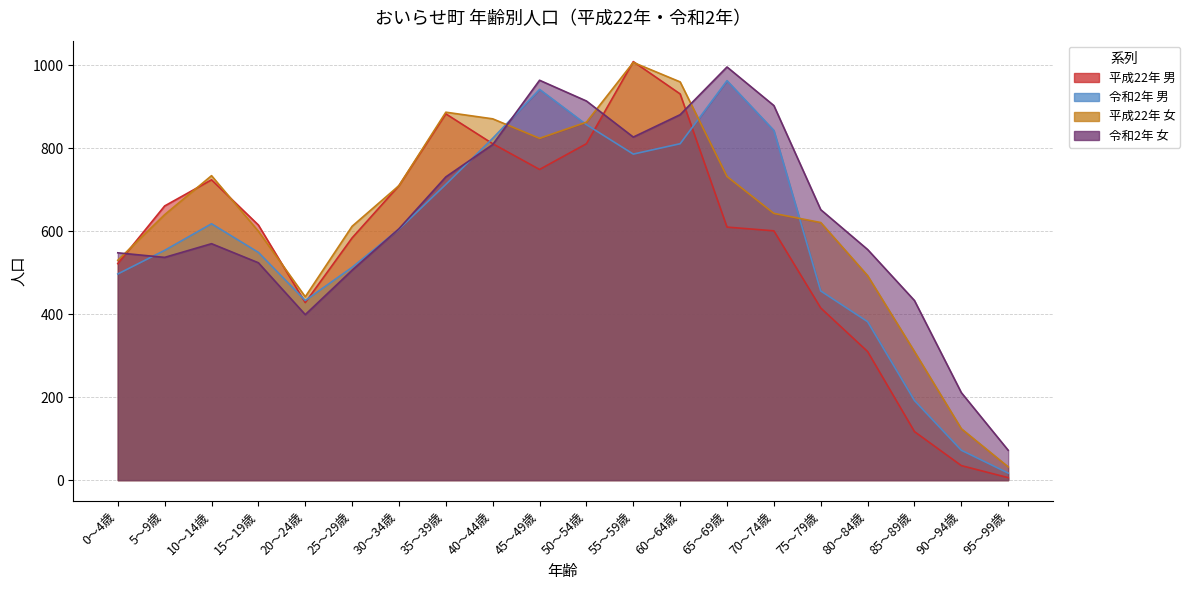

At 20～24歳, list the series in order from largest to smallest.

平成22年 女, 令和2年 男, 平成22年 男, 令和2年 女